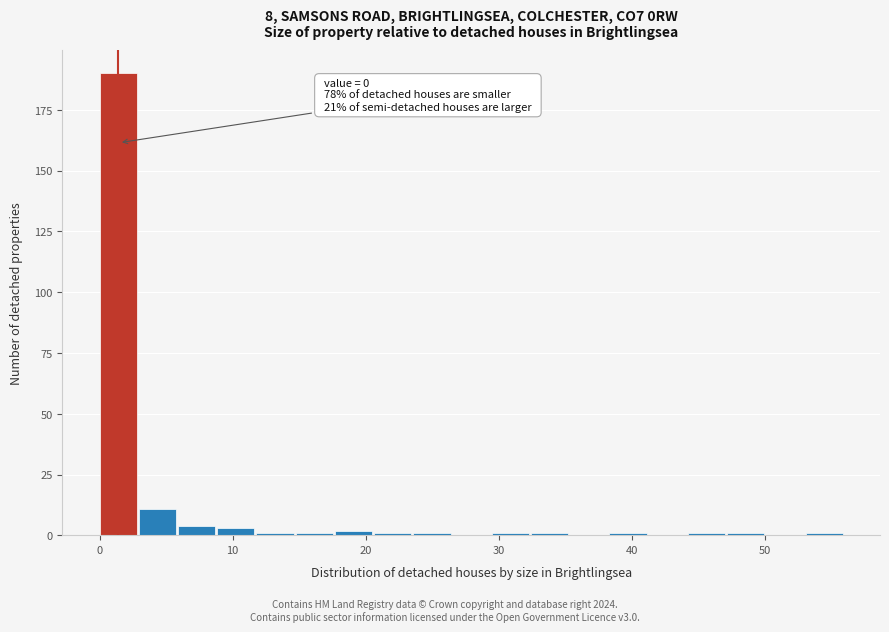

Around what value on the x-axis is the tallest bar? Give the approximate position of its centre, as read against the axis.

1